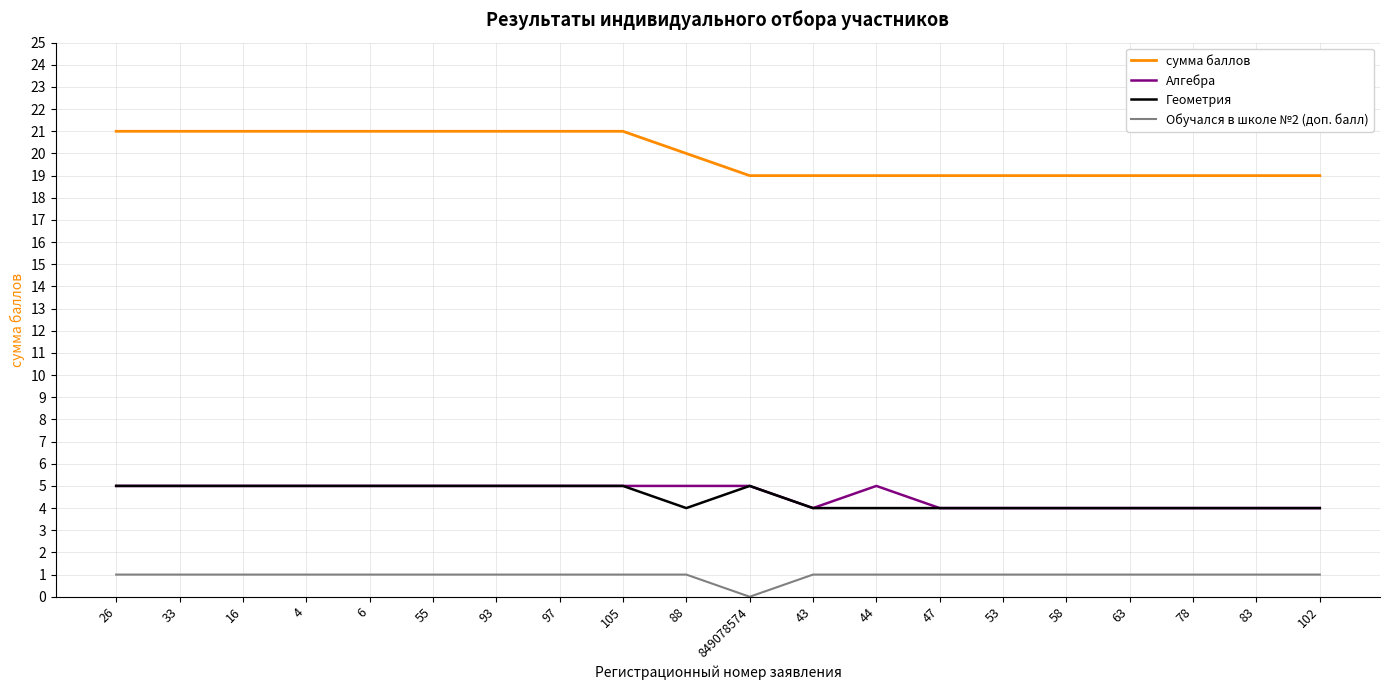

The сумма баллов series shows 25 at 43. True or false?

False